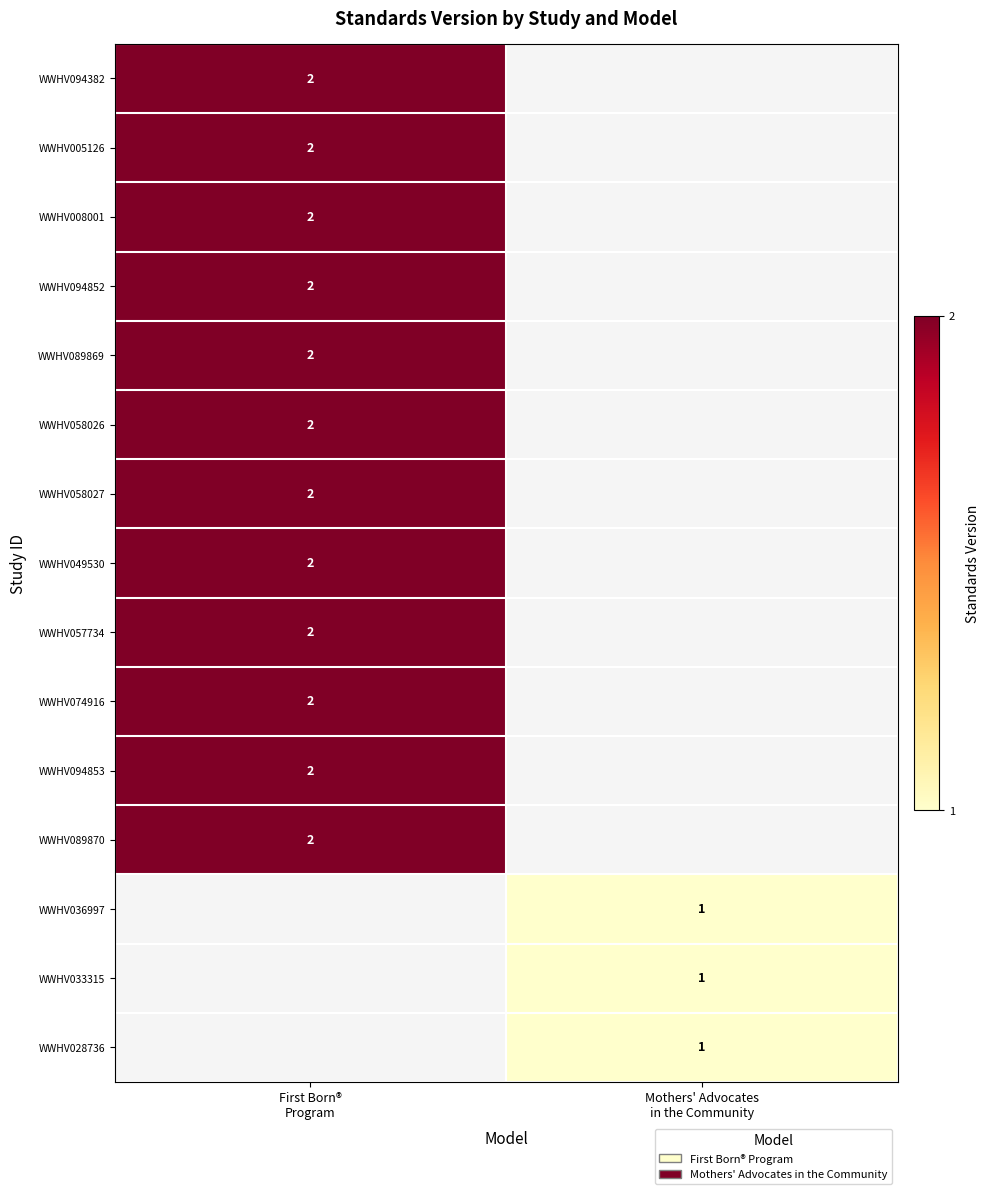

Which series has the largest range (max minus min)?

WWHV094382